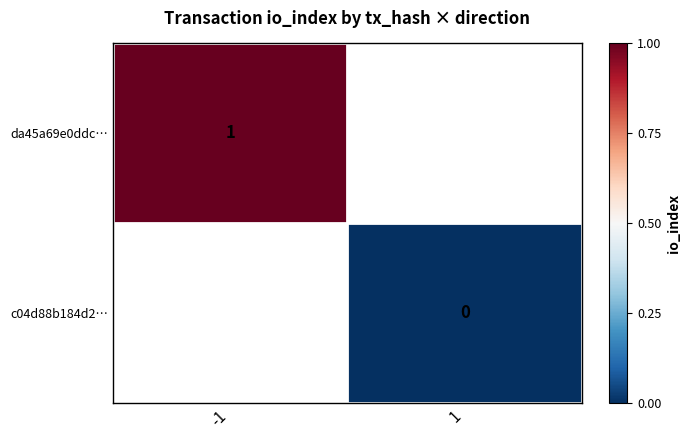

The da45a69e0ddc… series shows 0 at -1. True or false?

False